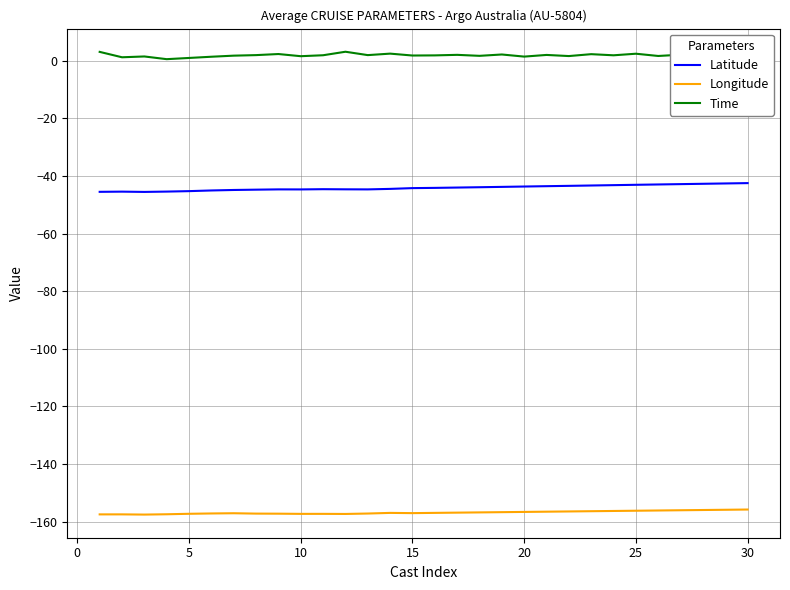

List the series in order of their peak value, lowest first.

Longitude, Latitude, Time